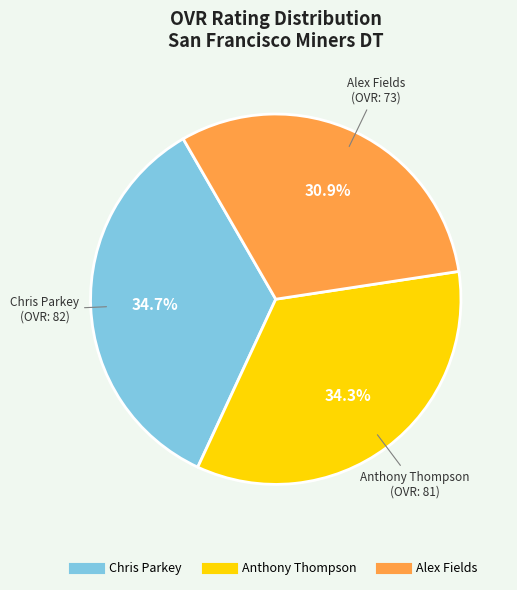

Which slice is the smallest?

Alex Fields